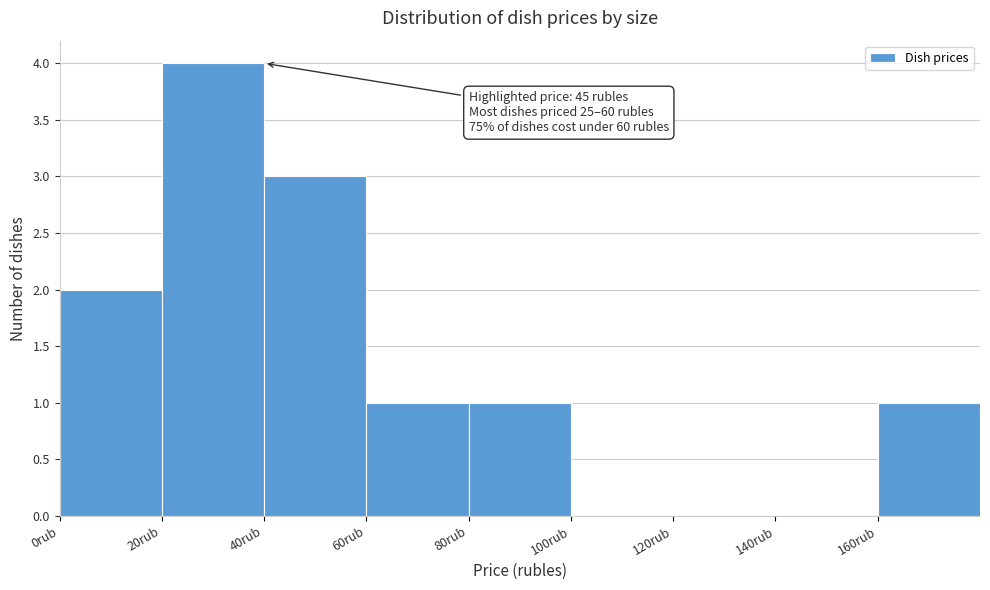

Over which range of the x-axis is the bar tallest?

20 to 40